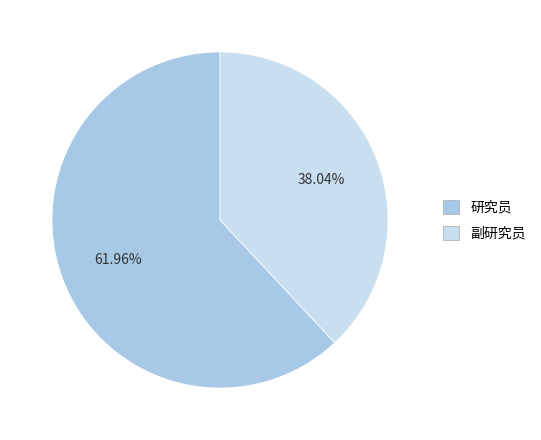

True or false: 研究员 accounts for 57% of the total.

False